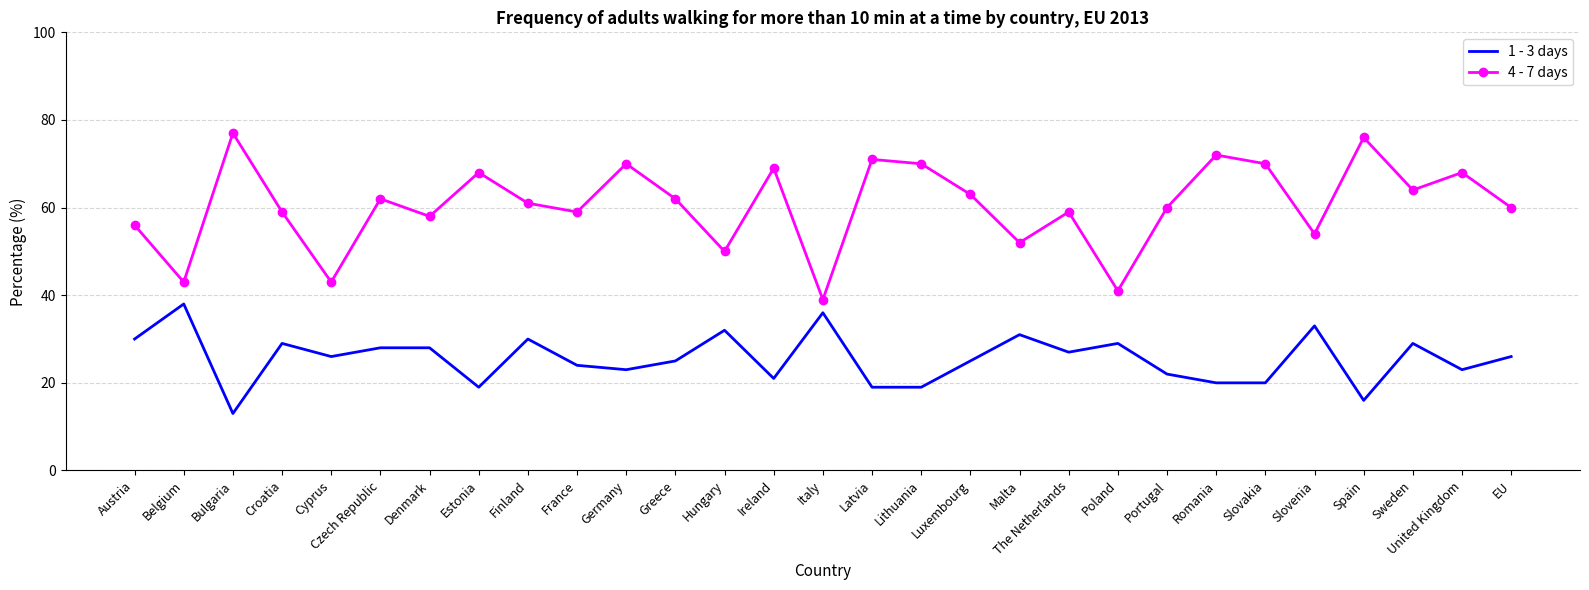

What is the average value of the 1 - 3 days series?

26